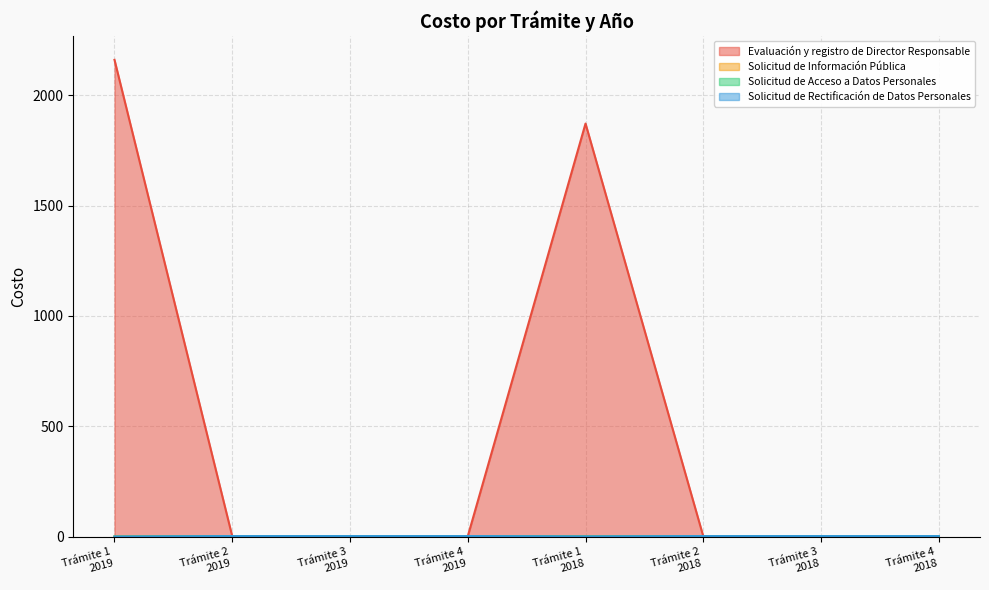

What position from the right is Trámite 3
2018?

2